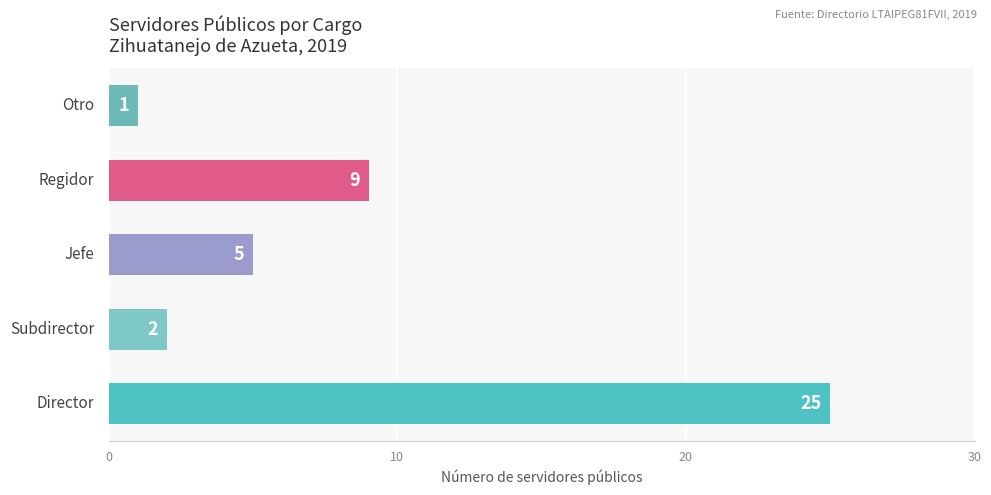

What is the average value?

8